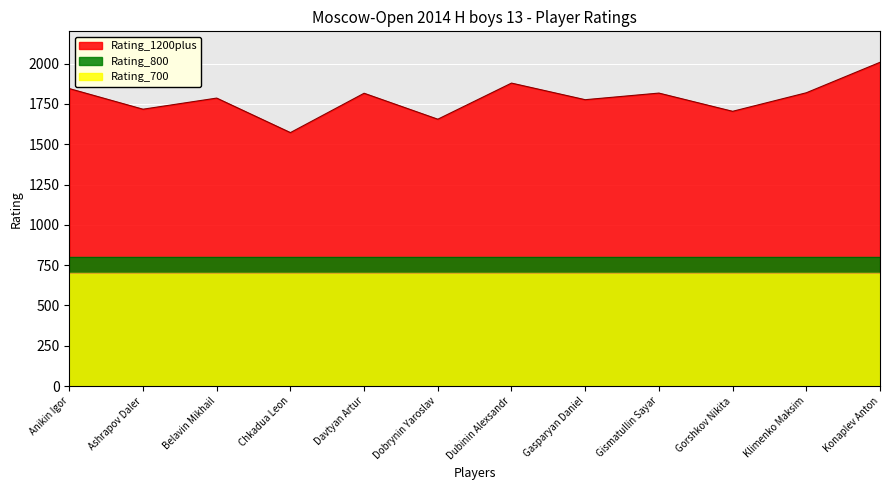

True or false: Rating_700 and Rating_800 intersect in this chart.

False